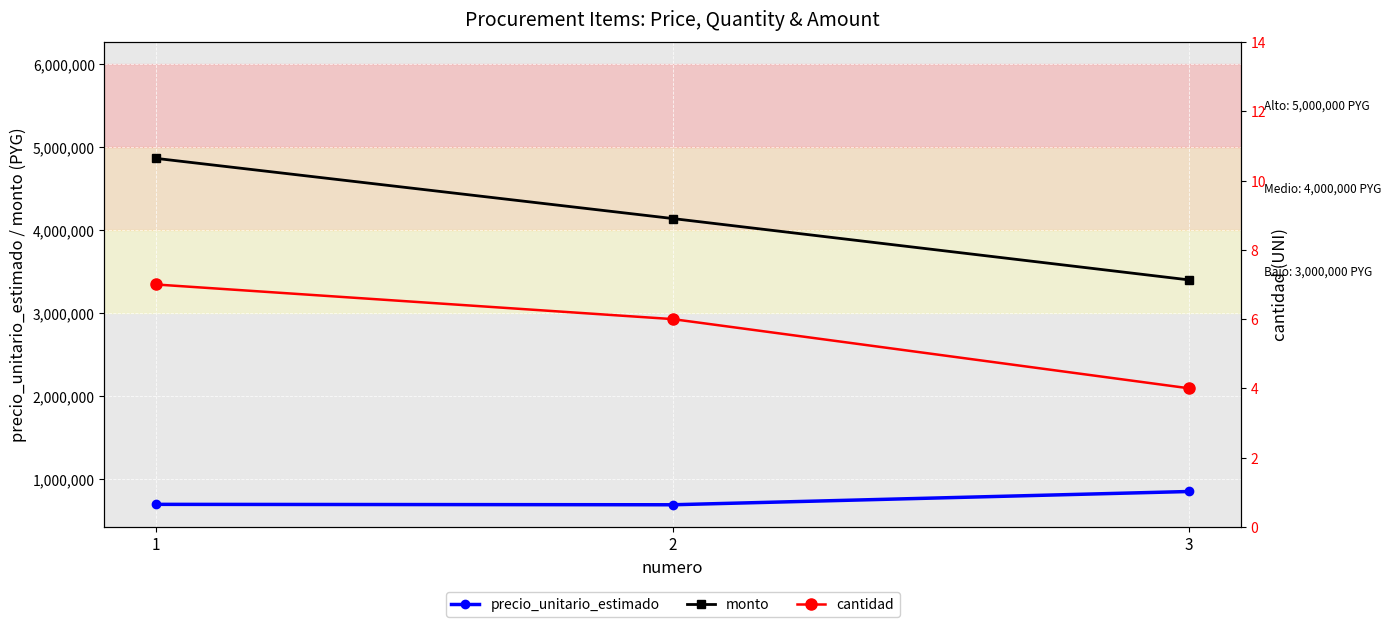

What is the difference between the maximum and minimum values in the cantidad series?

3